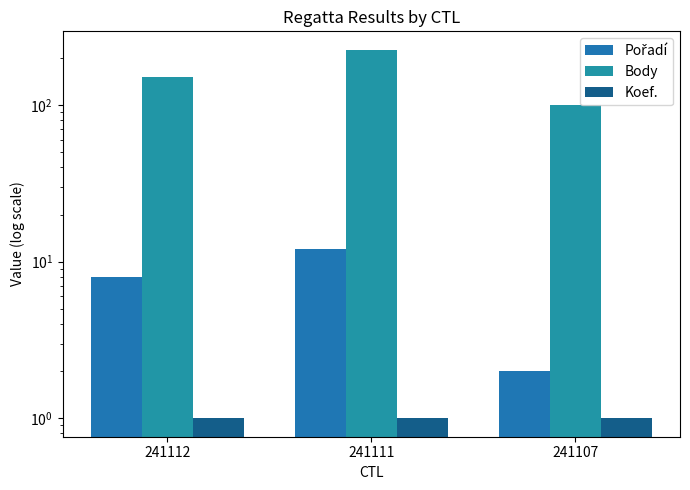

What is the difference between the highest and lowest values at 241107?

100